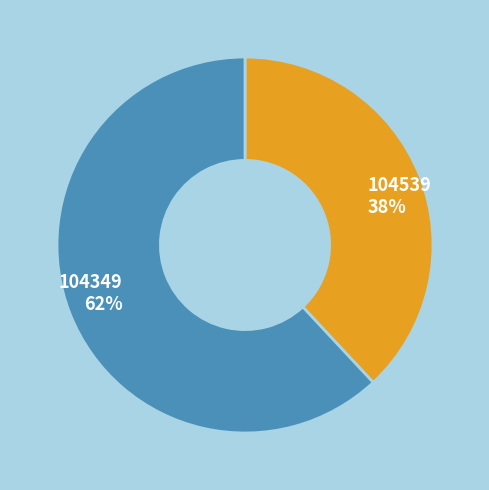

Do 104349 62% and 104539 38% together represent more than half of the pie?

Yes